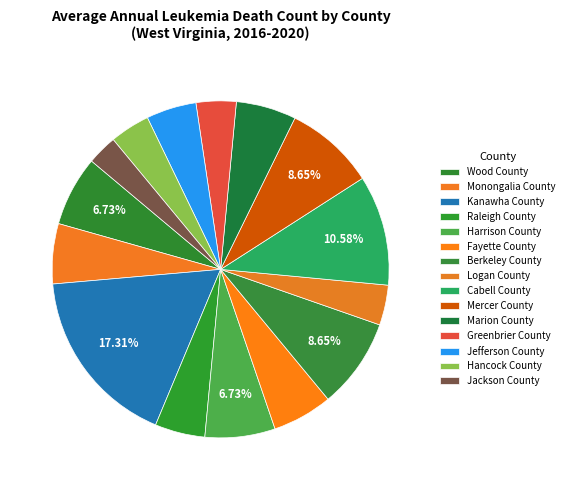

What is the smallest slice in the pie chart?

Jackson County